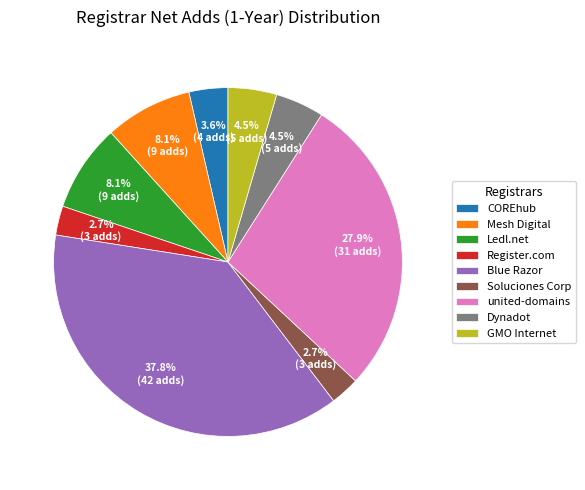

Is the sum of Register.com and Blue Razor greater than half?

No